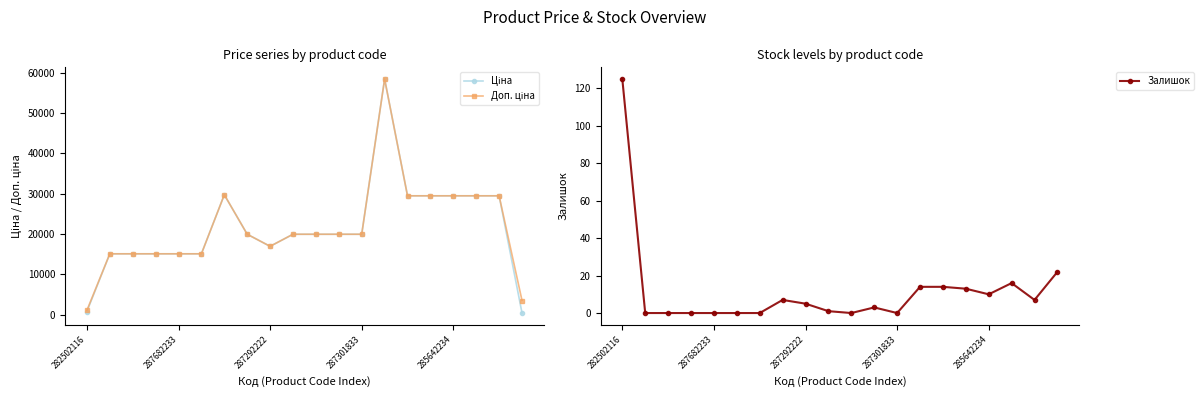

What is the sum of all Ціна values?

429290.0